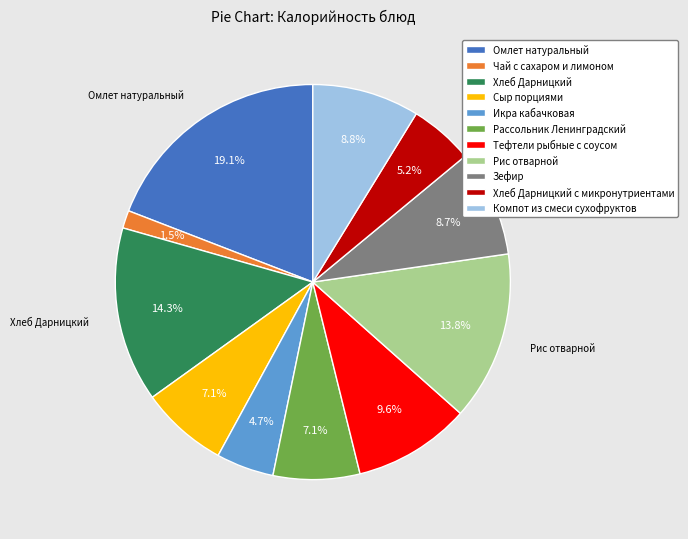

What is the ratio of the value at Зефир to the value at Тефтели рыбные с соусом?

0.9